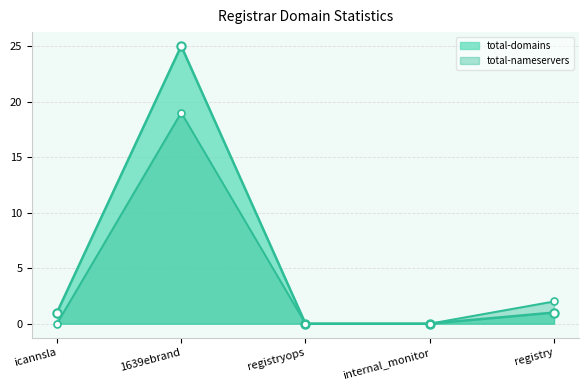

Is it true that net-renews-1-yr equals 1 at icannsla?

False